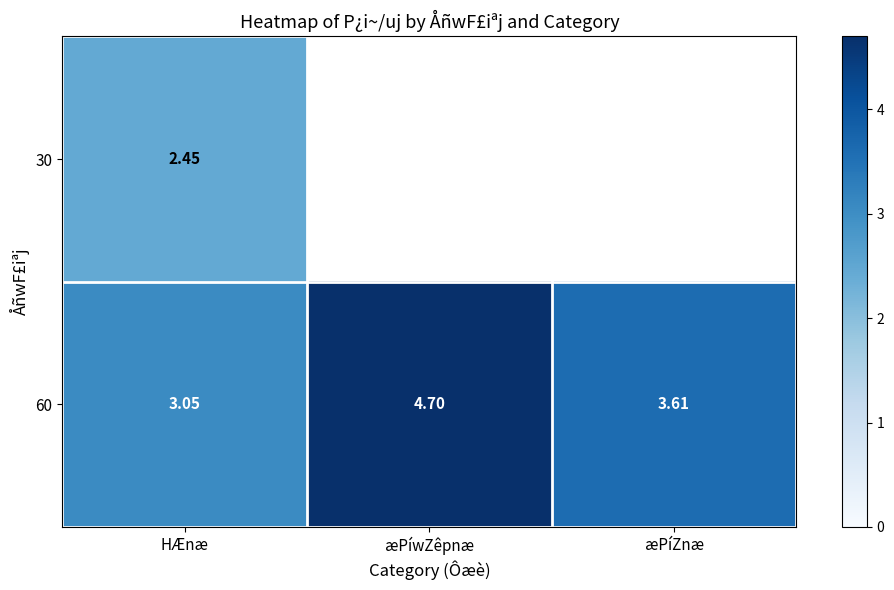

At which label is 60 closest to 3?

HÆnæ